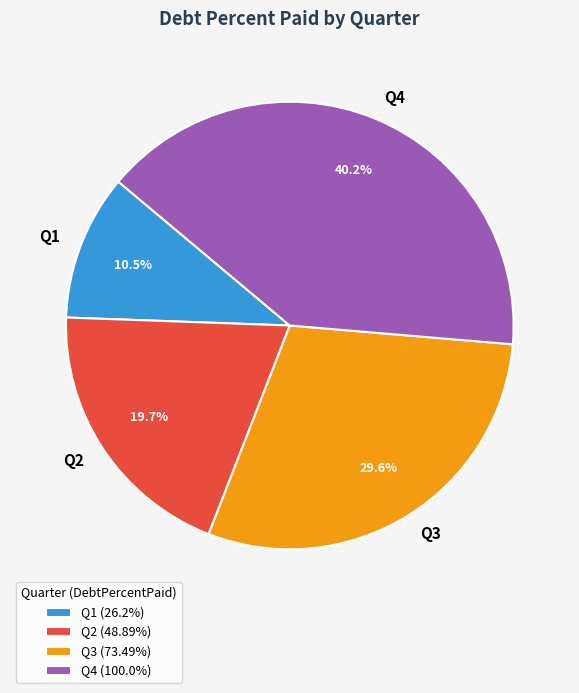

Count the number of slices in the pie.

4